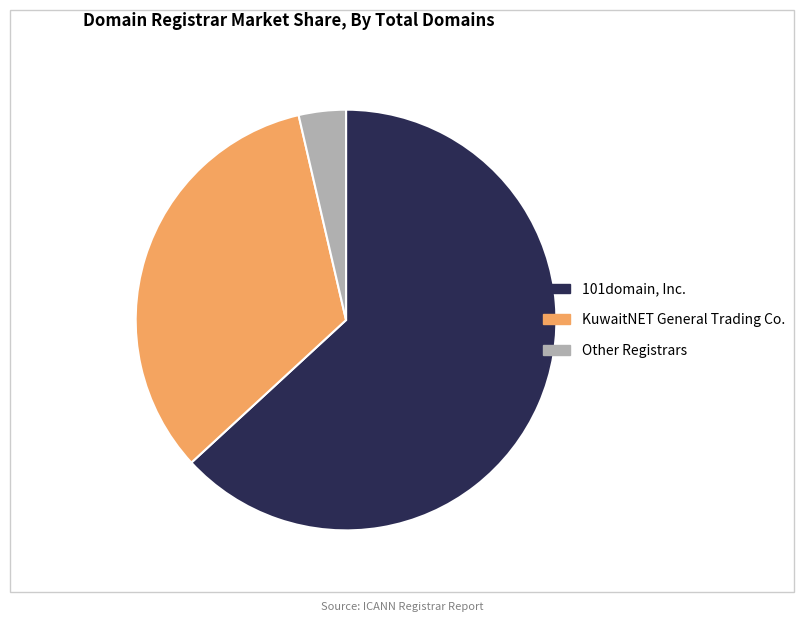

Is there a majority slice in this chart?

Yes